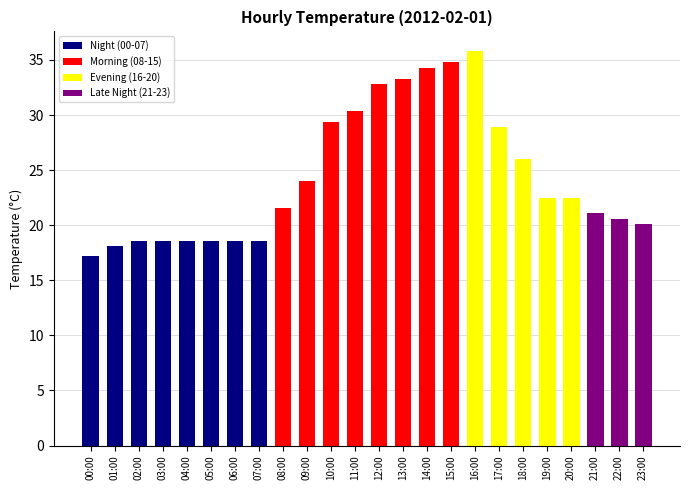

What is the difference between the second highest and second lowest values?

16.7